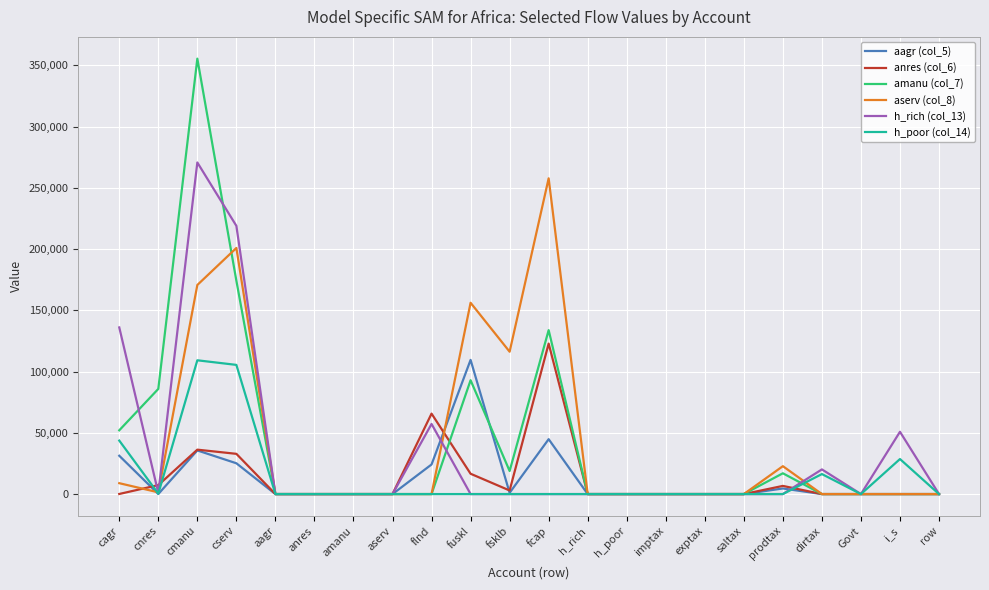

What is the total value across all series at i_s?

79447